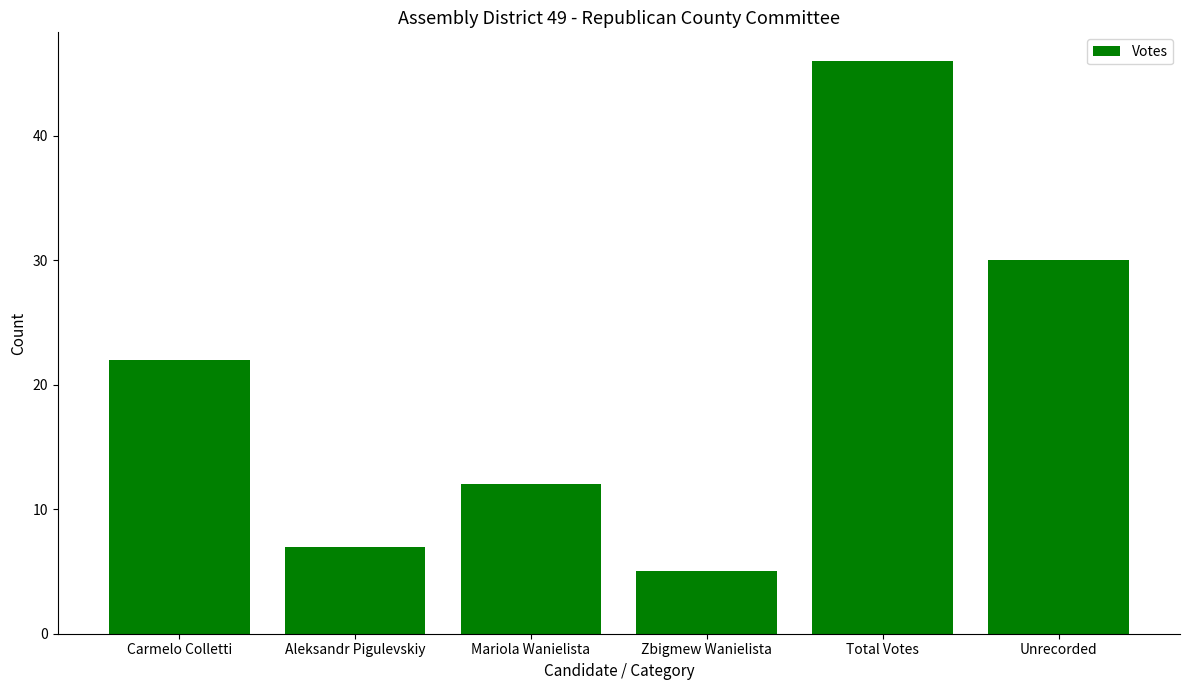

What is the difference between the values at Aleksandr Pigulevskiy and Unrecorded?

23